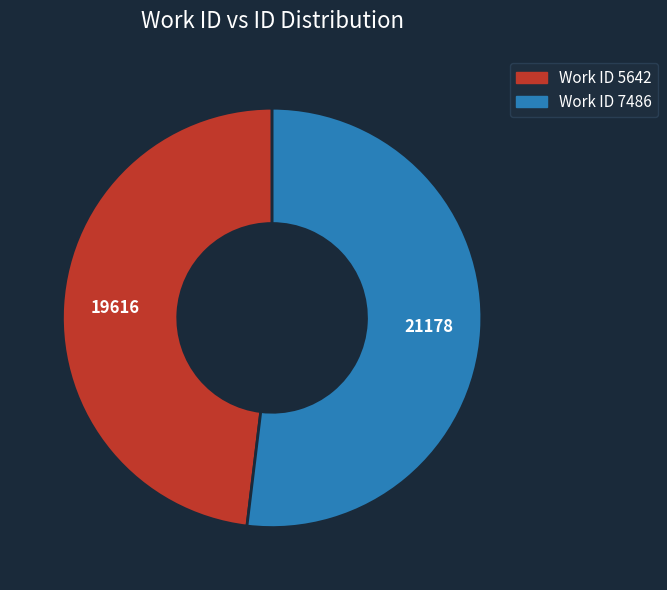

Rank the categories by value from lowest to highest.

Work ID 5642, Work ID 7486